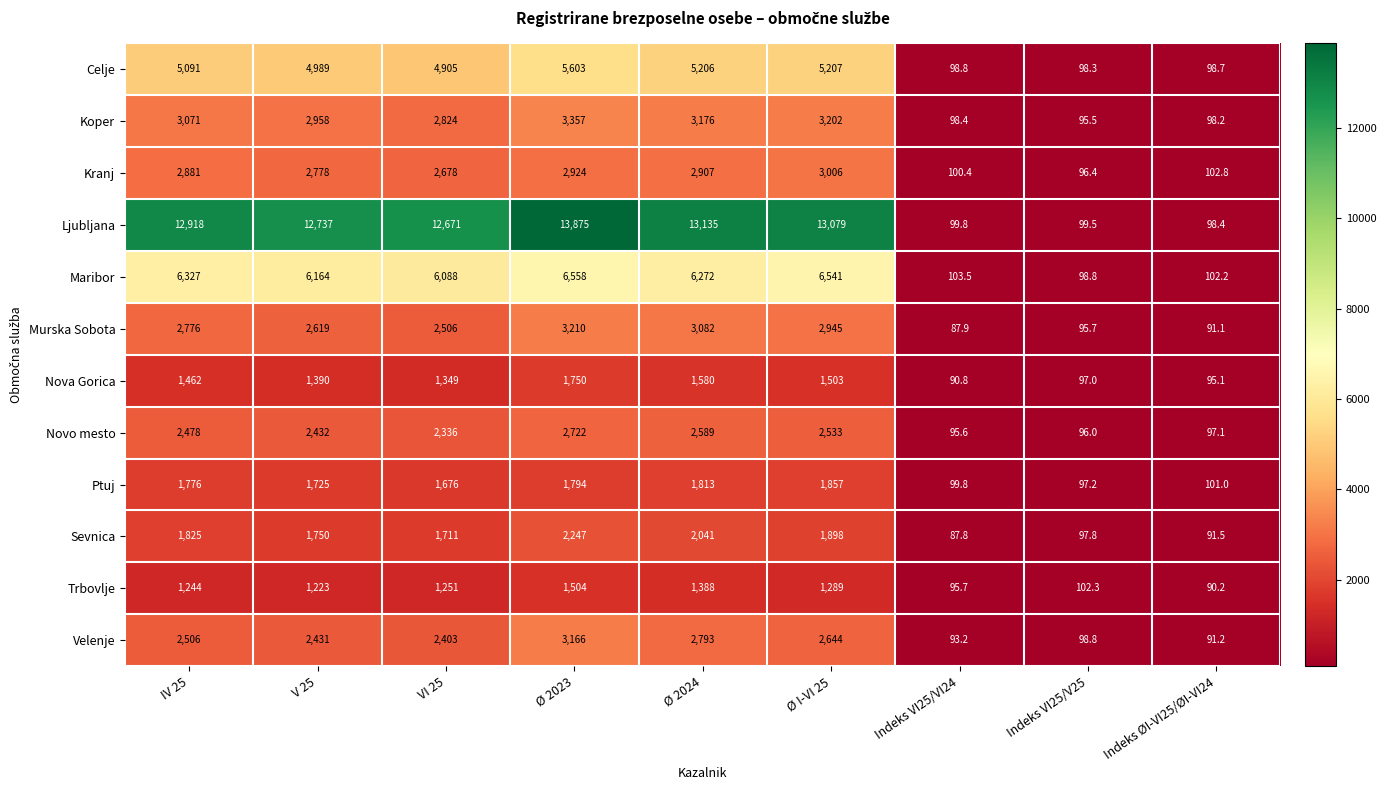

The Kranj series shows 150.4 at Indeks VI25/V25. True or false?

False